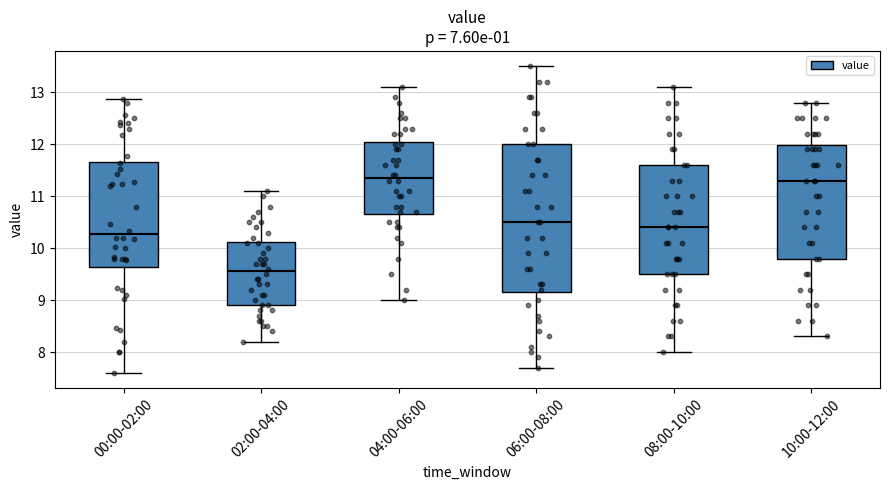

Reading left to right, read every box against the y-axis: the position of its median line, the range the box covers, and the ends of its whiskers. The values are not printed on the chart, so give them approximately, as read against the axis.

00:00-02:00: median 10.3, box 9.6 to 11.7, whiskers 7.6 to 12.9
02:00-04:00: median 9.6, box 8.9 to 10.1, whiskers 8.2 to 11.1
04:00-06:00: median 11.4, box 10.7 to 12.1, whiskers 9.0 to 13.1
06:00-08:00: median 10.5, box 9.2 to 12.0, whiskers 7.7 to 13.5
08:00-10:00: median 10.4, box 9.5 to 11.6, whiskers 8.0 to 13.1
10:00-12:00: median 11.3, box 9.8 to 12.0, whiskers 8.3 to 12.8